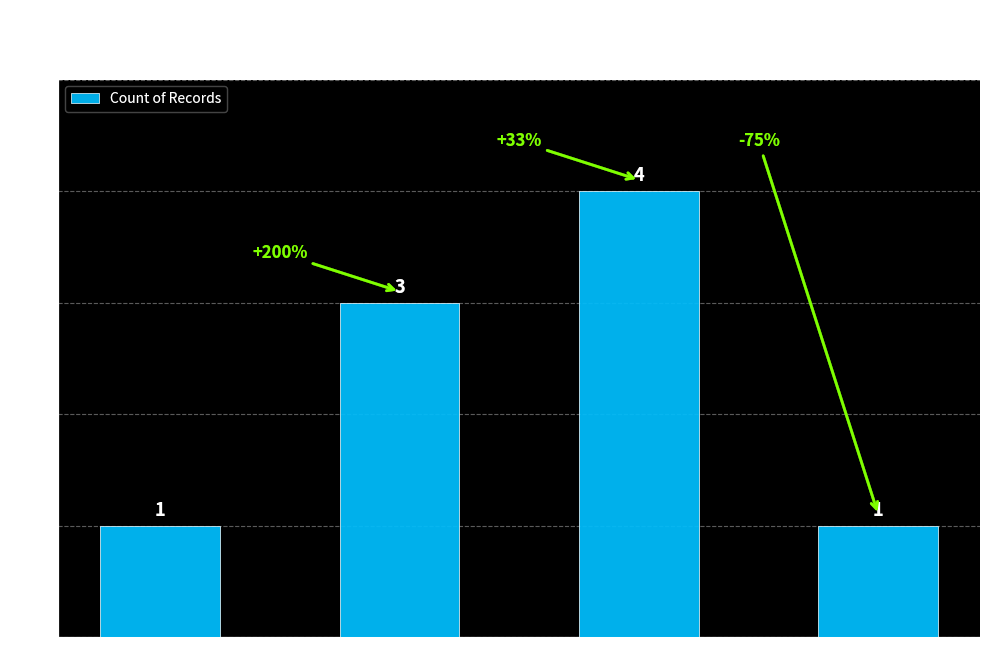

How many values are between 1 and 4?

4